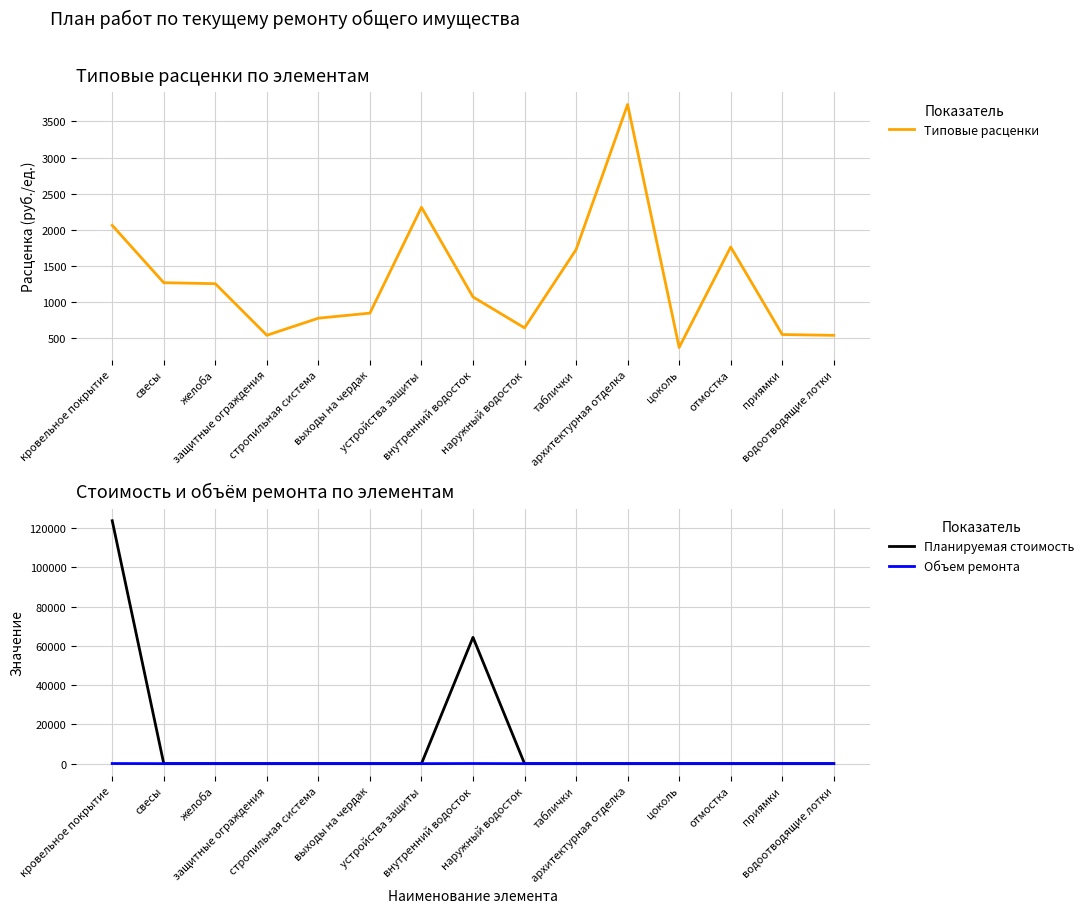

Rank the categories by Объем ремонта value from lowest to highest.

свесы, желоба, защитные ограждения, стропильная система, выходы на чердак, устройства защиты, наружный водосток, таблички, архитектурная отделка, цоколь, отмостка, приямки, водоотводящие лотки, кровельное покрытие, внутренний водосток